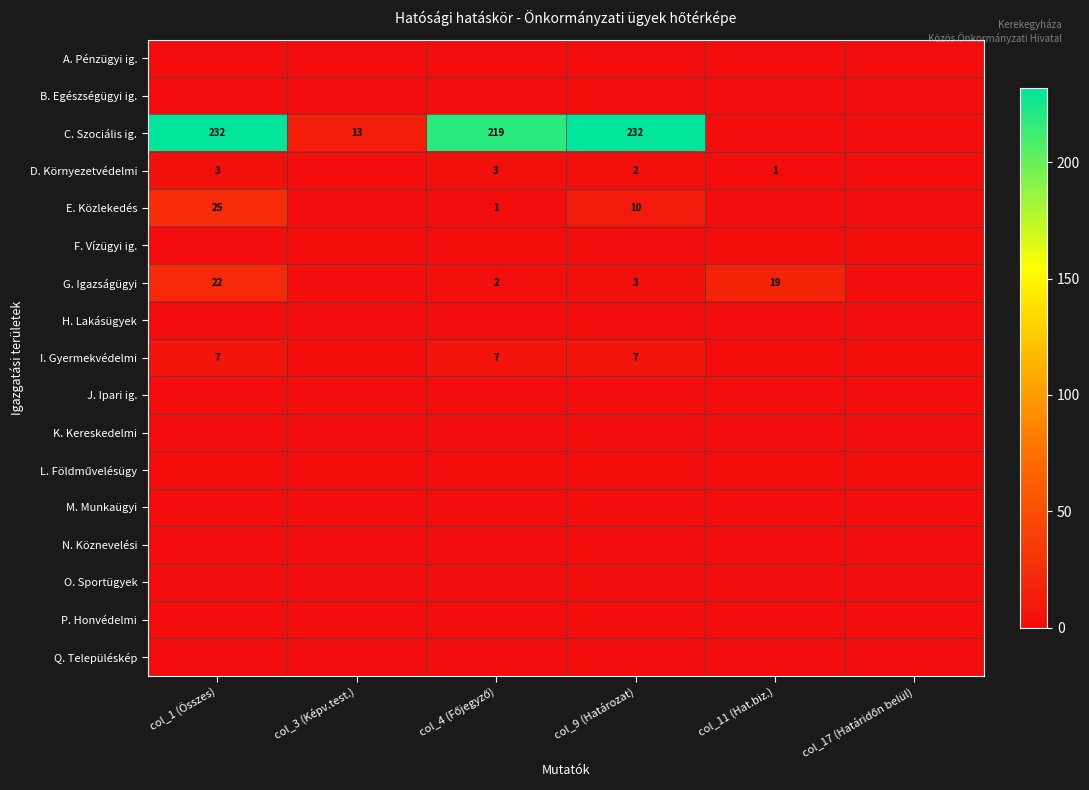

The value of G. Igazságügyi at col_9 (Határozat) is 4. True or false?

False